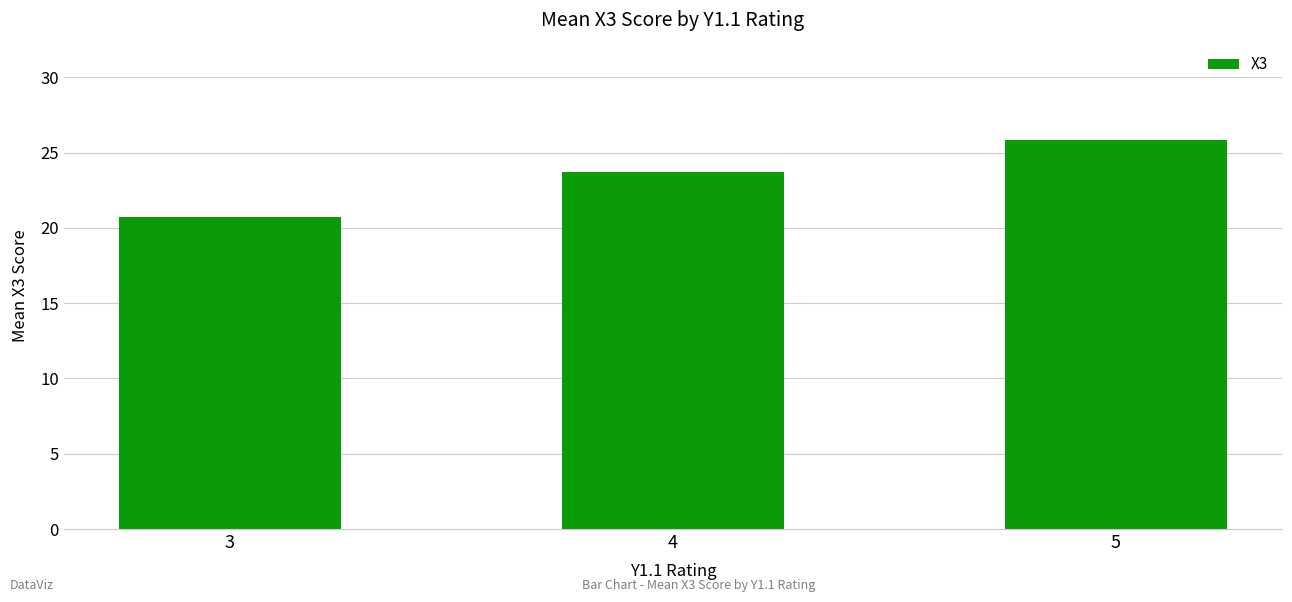

Approximately how many times larger is the value at 5 compared to 3?

1.2